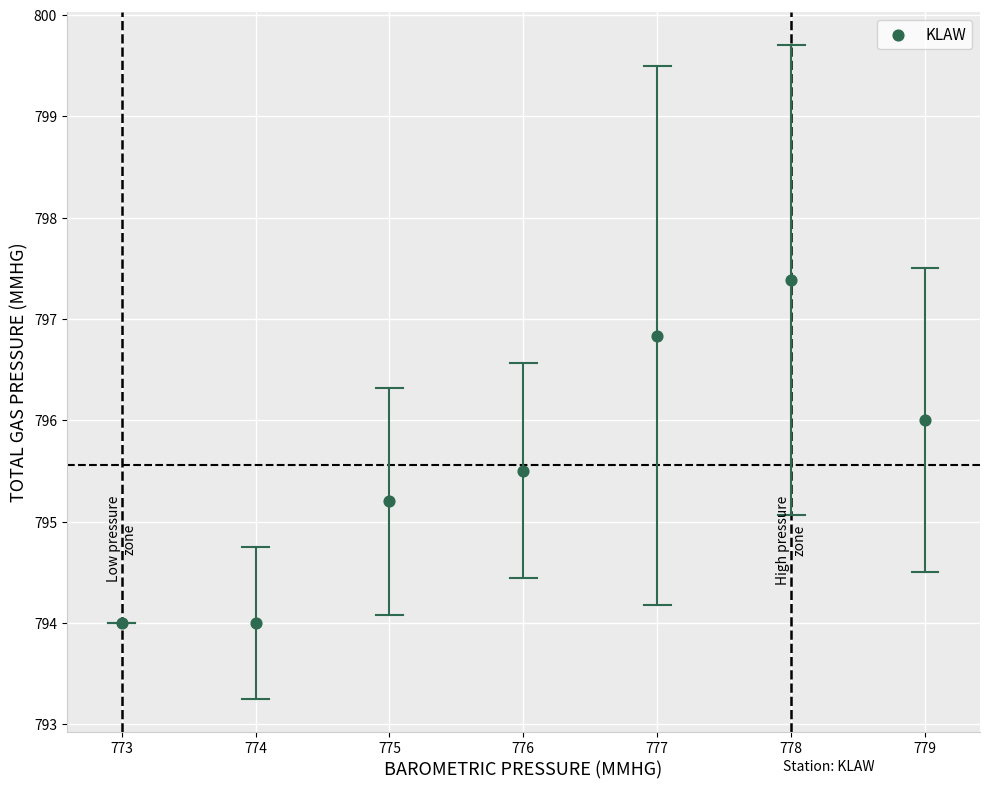

What Y value in the scatter plot is closest to 795?

795.2